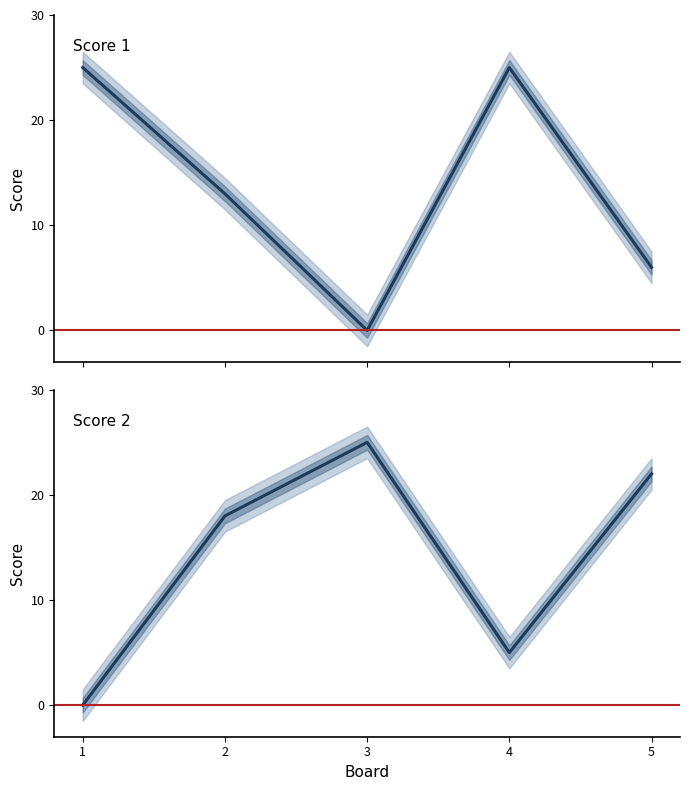

What is the difference between the Score 1 values at 3 and 1?

25